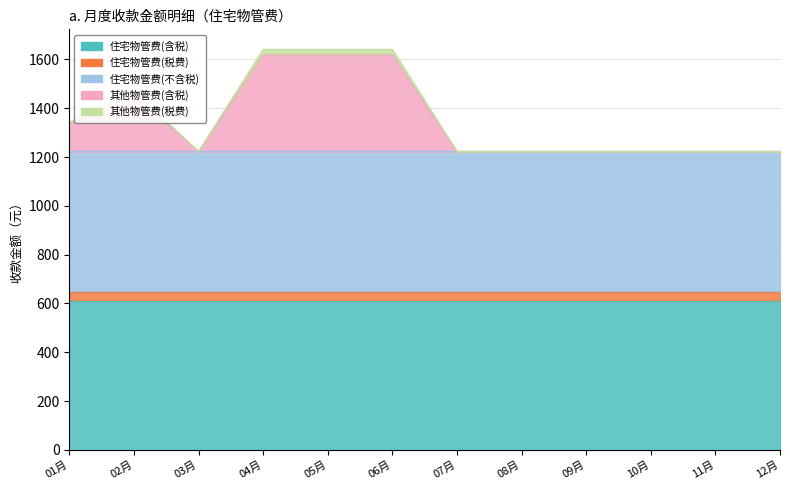

What is the difference between the highest and lowest values at 2024年11月?

611.4